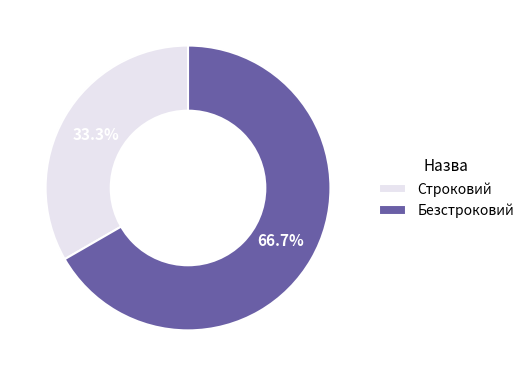

Which has a higher value, Безстроковий or Строковий?

Безстроковий